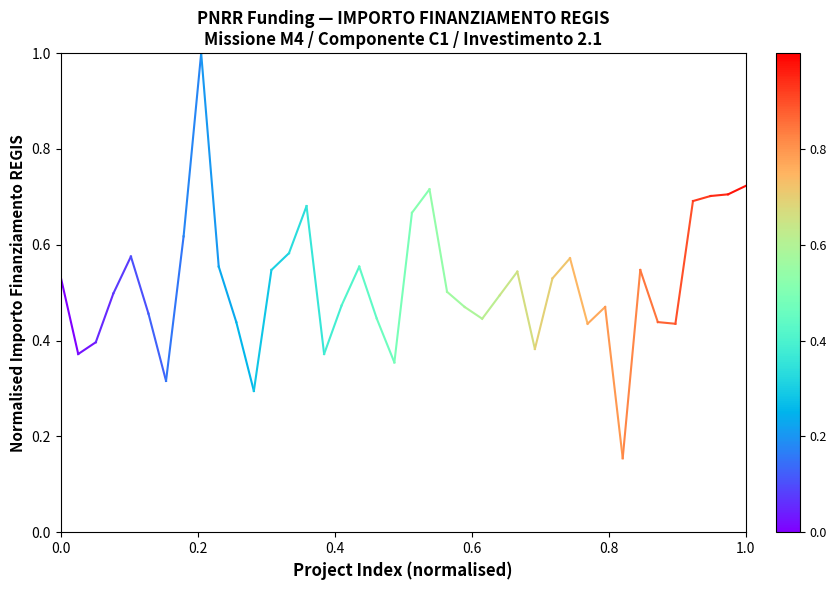

What is the maximum value shown in the chart?

1.0